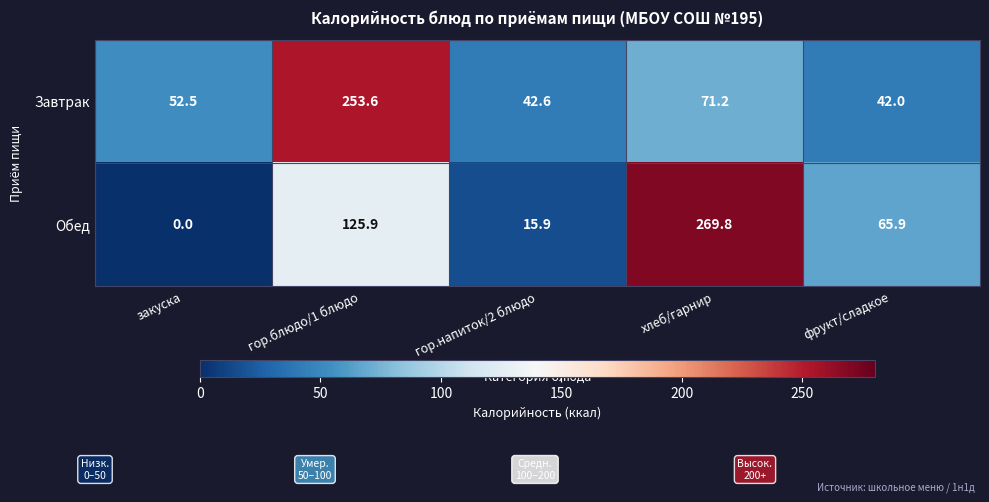

True or false: Обед has a value of 0.0 at закуска.

True